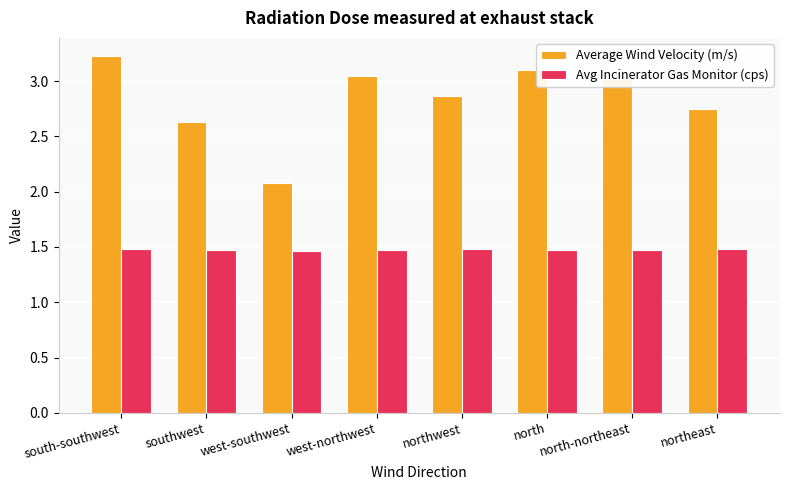

List the series in order of their overall mean, lowest first.

Avg Incinerator Gas Monitor (cps), Average Wind Velocity (m/s)